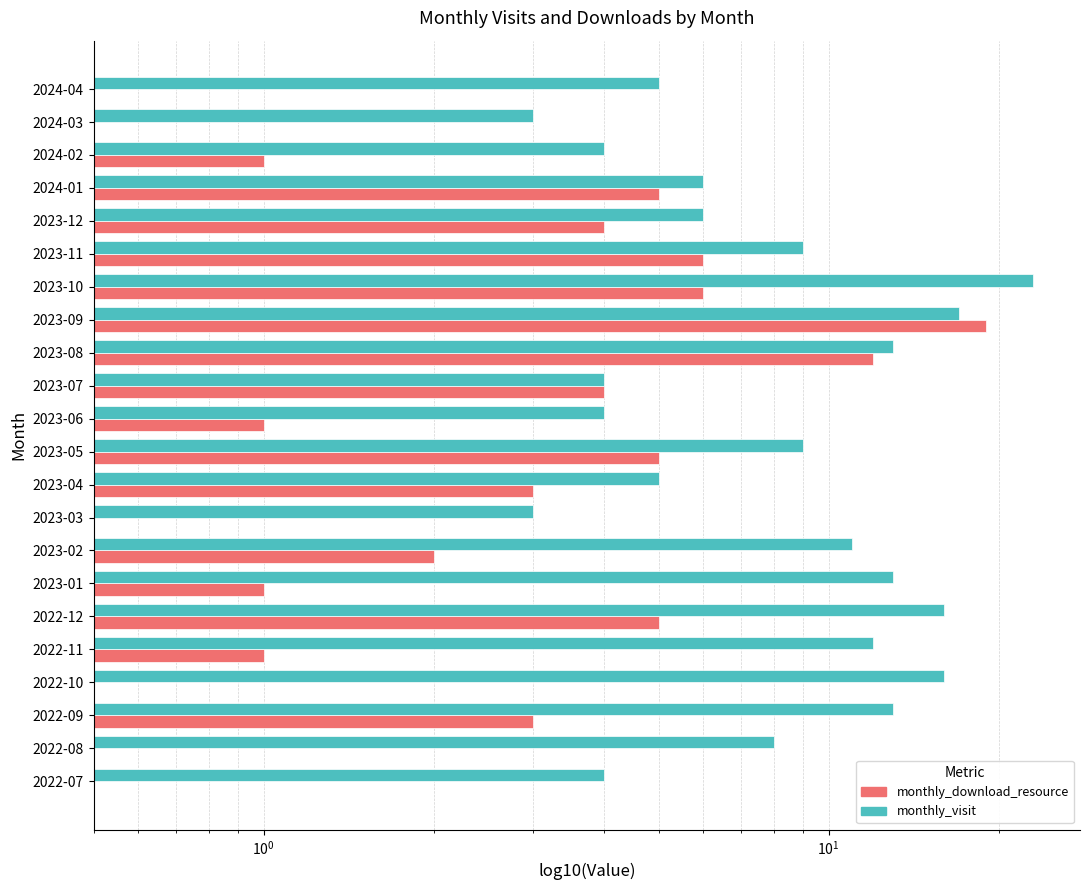

What is the average value of the monthly_visit series?

9.3